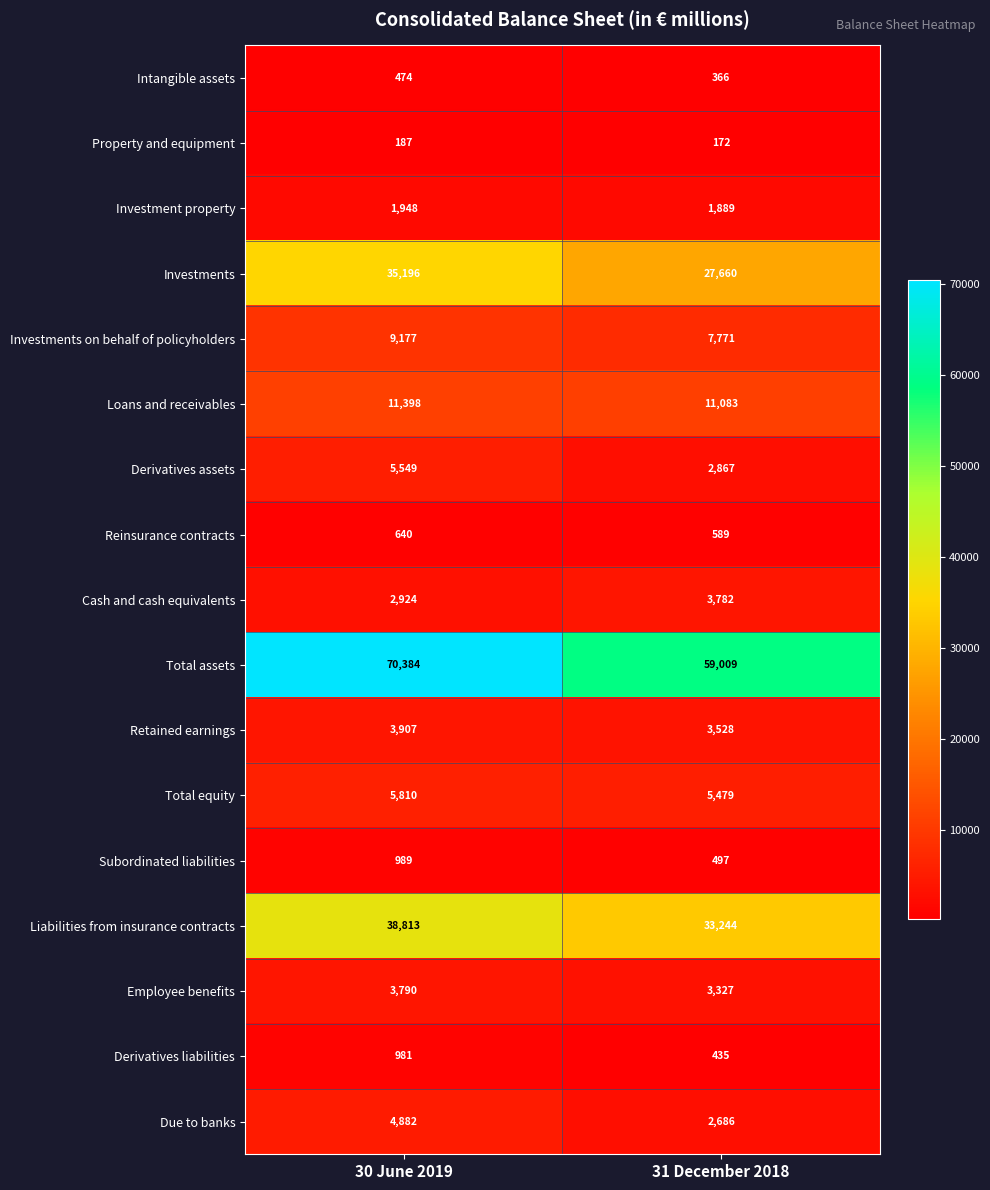

Is it true that Subordinated liabilities equals 380 at 30 June 2019?

False